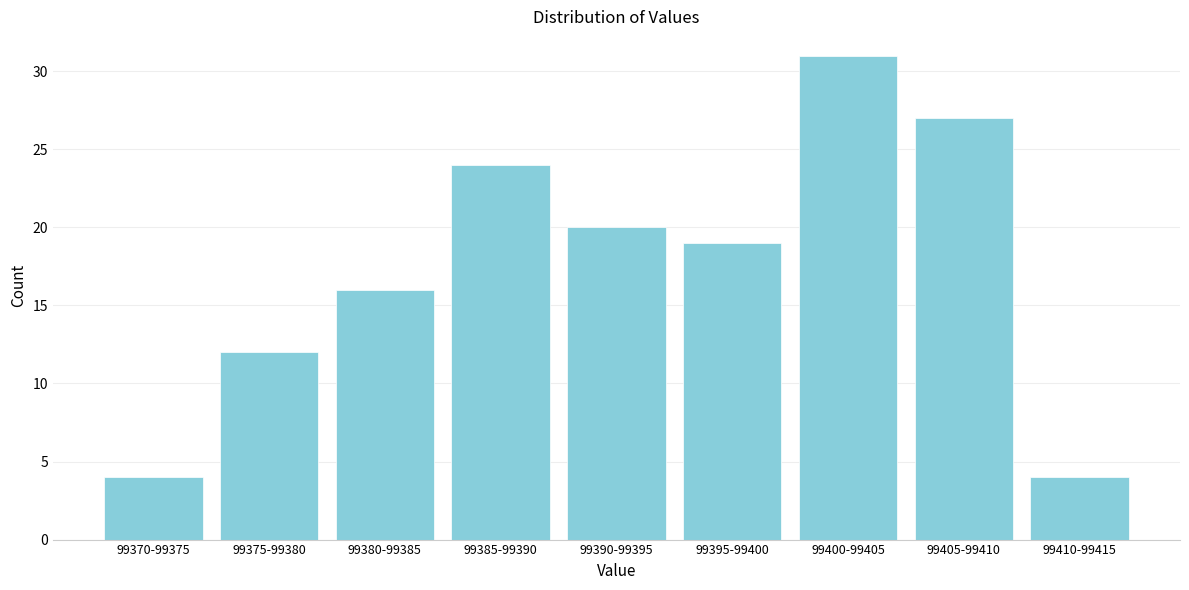

Reading right to left, what are all the values shown in this chart?

99410-99415=4	99405-99410=27	99400-99405=31	99395-99400=19	99390-99395=20	99385-99390=24	99380-99385=16	99375-99380=12	99370-99375=4